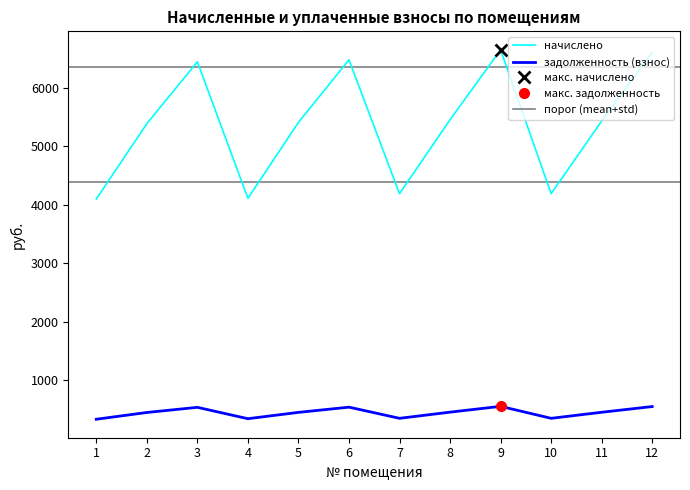

What are all the series names shown in the legend?

начислено, задолженность (взнос)